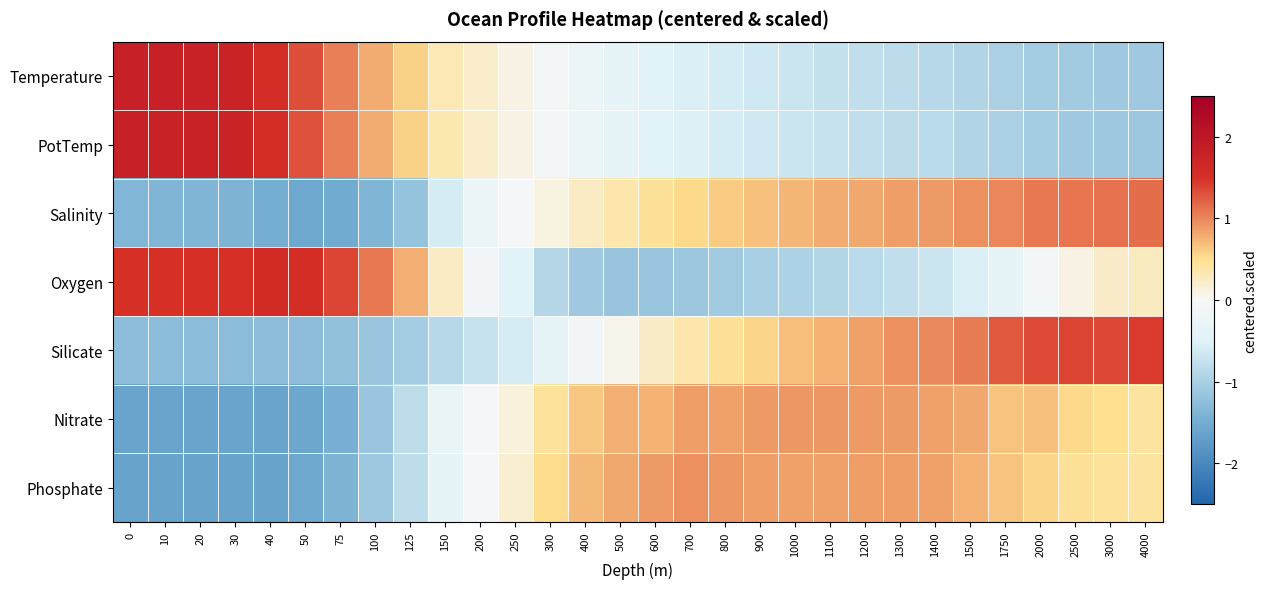

Reading left to right, transcribe all the data shown in this chart.

Temperature: 0=1.8	10=1.8	20=1.8	30=1.7	40=1.6	50=1.3	75=1.0	100=0.8	125=0.6	150=0.3	200=0.2	250=0.1	300=-0.1	400=-0.2	500=-0.4	600=-0.4	700=-0.5	800=-0.6	900=-0.7	1000=-0.7	1100=-0.7	1200=-0.8	1300=-0.8	1400=-0.9	1500=-0.9	1750=-1.0	2000=-1.0	2500=-1.1	3000=-1.1	4000=-1.1
PotTemp: 0=1.8	10=1.8	20=1.8	30=1.7	40=1.6	50=1.3	75=1.0	100=0.8	125=0.6	150=0.3	200=0.2	250=0.1	300=-0.1	400=-0.2	500=-0.3	600=-0.4	700=-0.5	800=-0.6	900=-0.6	1000=-0.7	1100=-0.7	1200=-0.8	1300=-0.8	1400=-0.9	1500=-0.9	1750=-1.0	2000=-1.0	2500=-1.1	3000=-1.1	4000=-1.1
Salinity: 0=-1.4	10=-1.4	20=-1.4	30=-1.4	40=-1.5	50=-1.5	75=-1.5	100=-1.4	125=-1.2	150=-0.6	200=-0.2	250=-0.1	300=0.1	400=0.2	500=0.4	600=0.5	700=0.5	800=0.6	900=0.7	1000=0.7	1100=0.8	1200=0.8	1300=0.9	1400=0.9	1500=0.9	1750=1.0	2000=1.1	2500=1.1	3000=1.1	4000=1.1
Oxygen: 0=1.5	10=1.5	20=1.5	30=1.5	40=1.6	50=1.6	75=1.4	100=1.1	125=0.8	150=0.2	200=-0.1	250=-0.5	300=-0.9	400=-1.1	500=-1.2	600=-1.2	700=-1.1	800=-1.1	900=-1.0	1000=-1.0	1100=-0.9	1200=-0.8	1300=-0.8	1400=-0.7	1500=-0.5	1750=-0.3	2000=-0.1	2500=0.1	3000=0.2	4000=0.3
Silicate: 0=-1.3	10=-1.3	20=-1.3	30=-1.3	40=-1.3	50=-1.3	75=-1.2	100=-1.1	125=-1.1	150=-0.9	200=-0.7	250=-0.6	300=-0.3	400=-0.1	500=0.1	600=0.2	700=0.4	800=0.5	900=0.6	1000=0.7	1100=0.8	1200=0.9	1300=0.9	1400=1.0	1500=1.1	1750=1.3	2000=1.3	2500=1.4	3000=1.4	4000=1.4
Nitrate: 0=-1.6	10=-1.6	20=-1.6	30=-1.6	40=-1.6	50=-1.6	75=-1.4	100=-1.1	125=-0.8	150=-0.3	200=-0.1	250=0.1	300=0.4	400=0.6	500=0.8	600=0.8	700=0.9	800=0.9	900=0.9	1000=0.9	1100=0.9	1200=0.9	1300=0.9	1400=0.9	1500=0.8	1750=0.7	2000=0.7	2500=0.5	3000=0.5	4000=0.4
Phosphate: 0=-1.6	10=-1.6	20=-1.6	30=-1.6	40=-1.6	50=-1.6	75=-1.4	100=-1.1	125=-0.8	150=-0.4	200=-0.0	250=0.2	300=0.5	400=0.7	500=0.8	600=0.9	700=0.9	800=0.9	900=0.9	1000=0.8	1100=0.8	1200=0.9	1300=0.9	1400=0.8	1500=0.8	1750=0.6	2000=0.6	2500=0.5	3000=0.4	4000=0.4